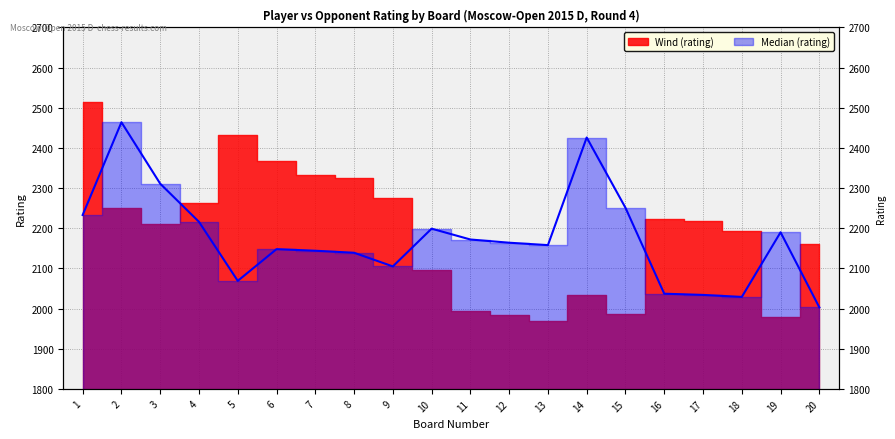

Between 15 and 7, which is larger?

15